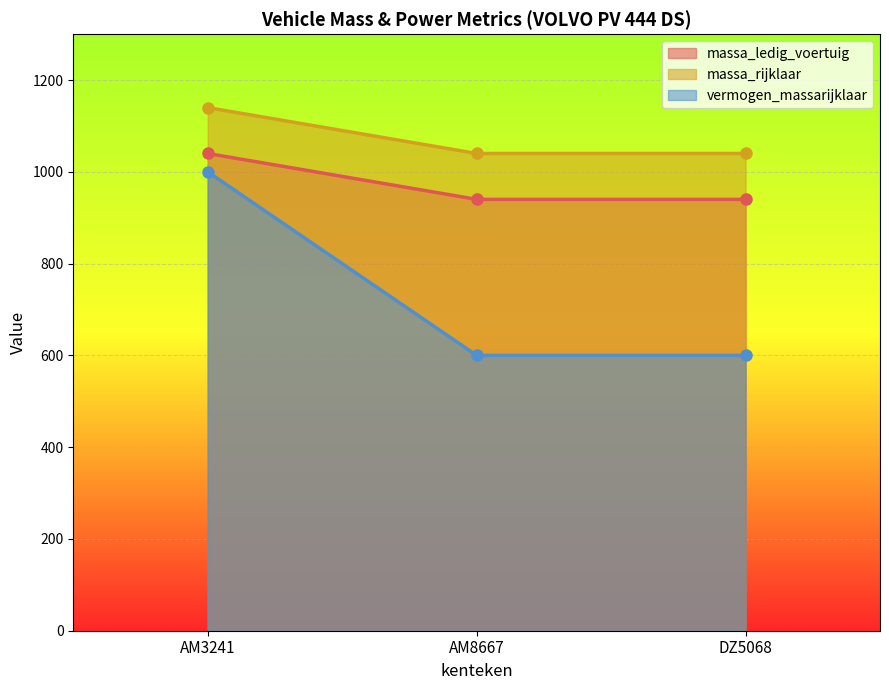

List the series in order of their peak value, lowest first.

vermogen_massarijklaar, massa_ledig_voertuig, massa_rijklaar